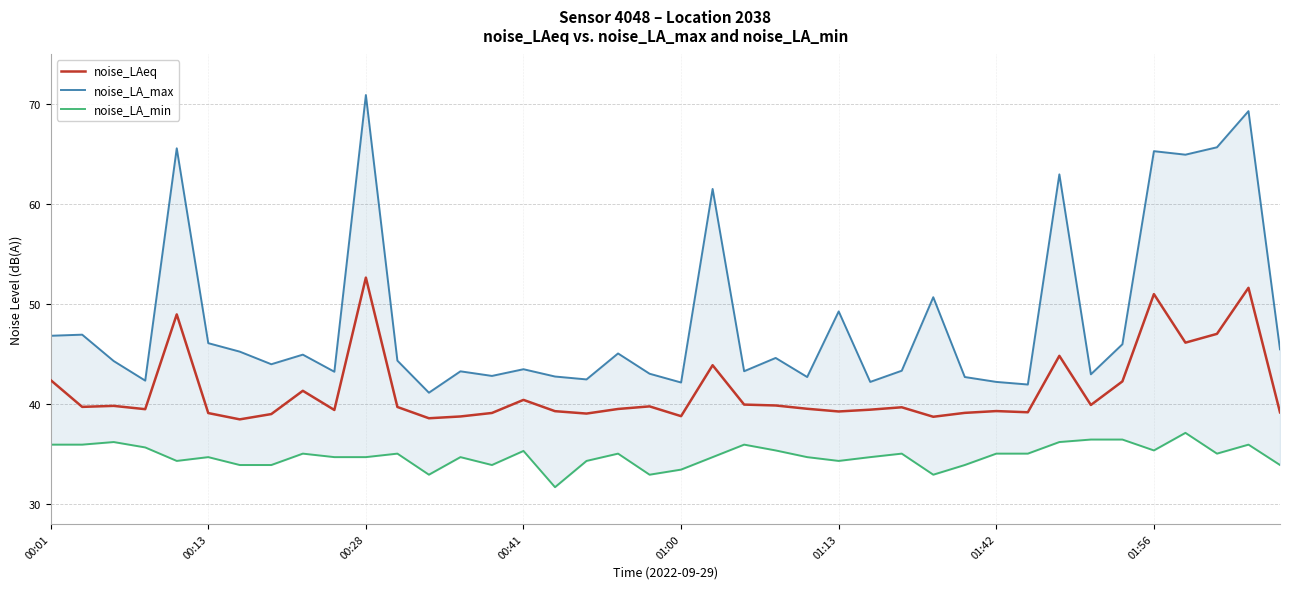

How many lines are shown in the chart?

3